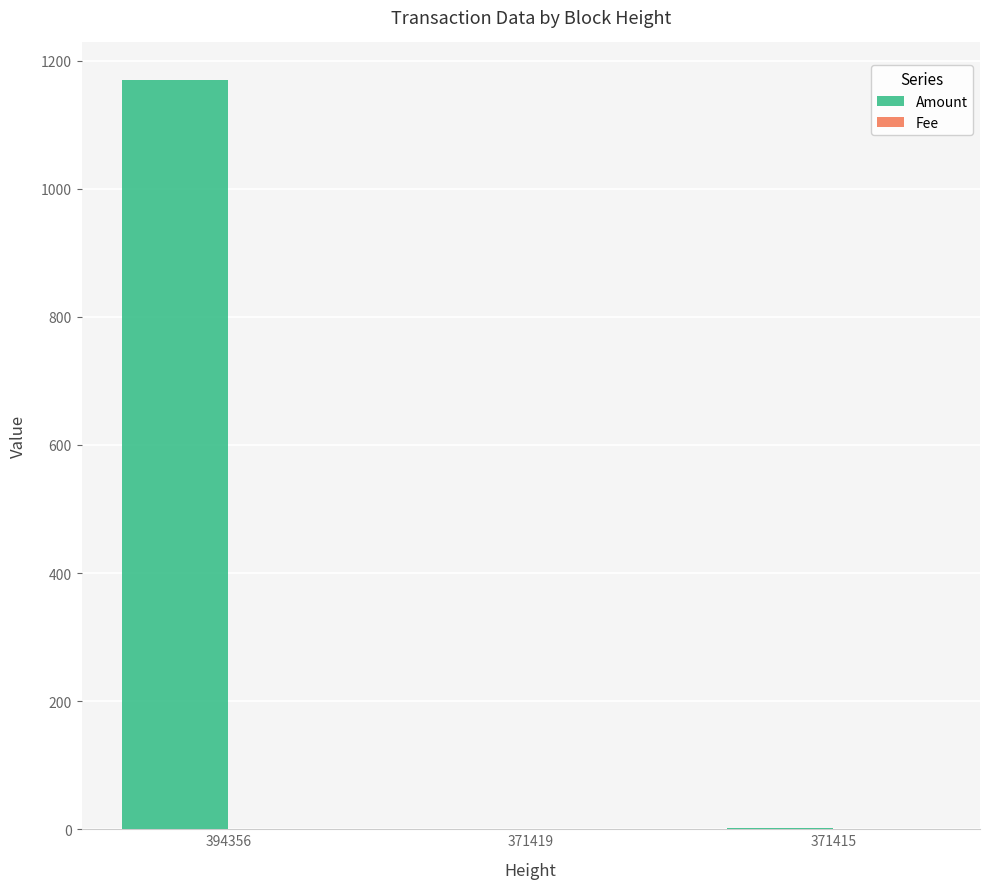

At which category does the chart reach its peak across all series?

394356